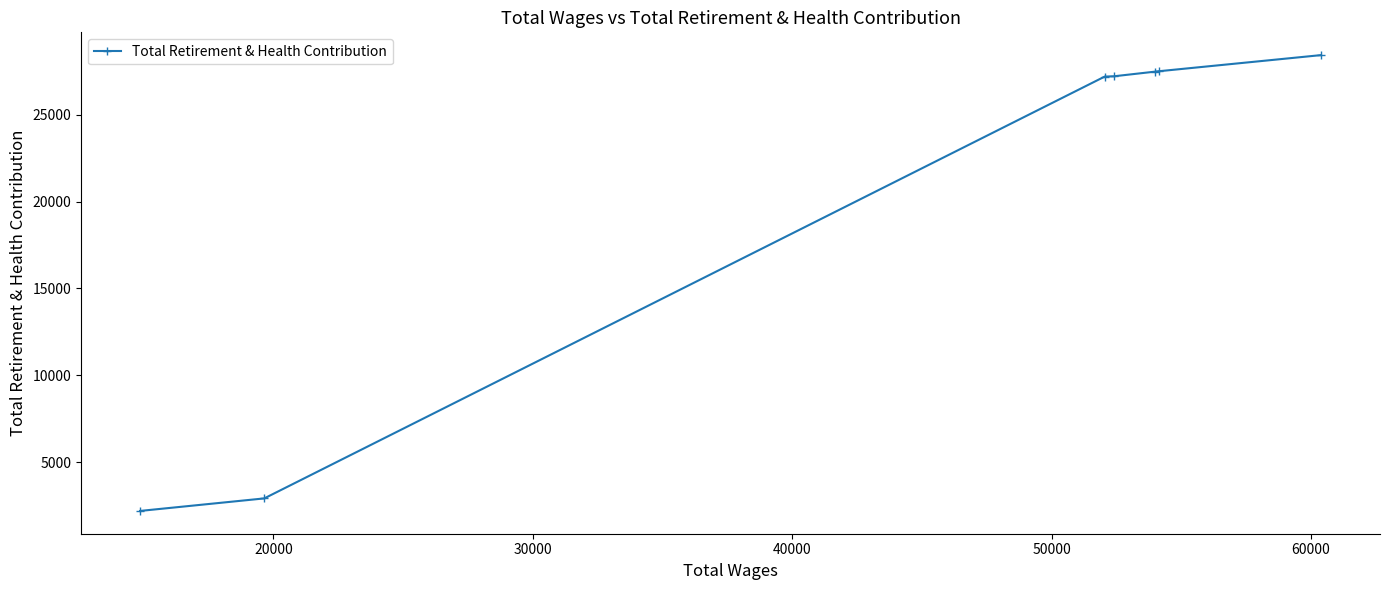

What is the smallest value displayed?

2191